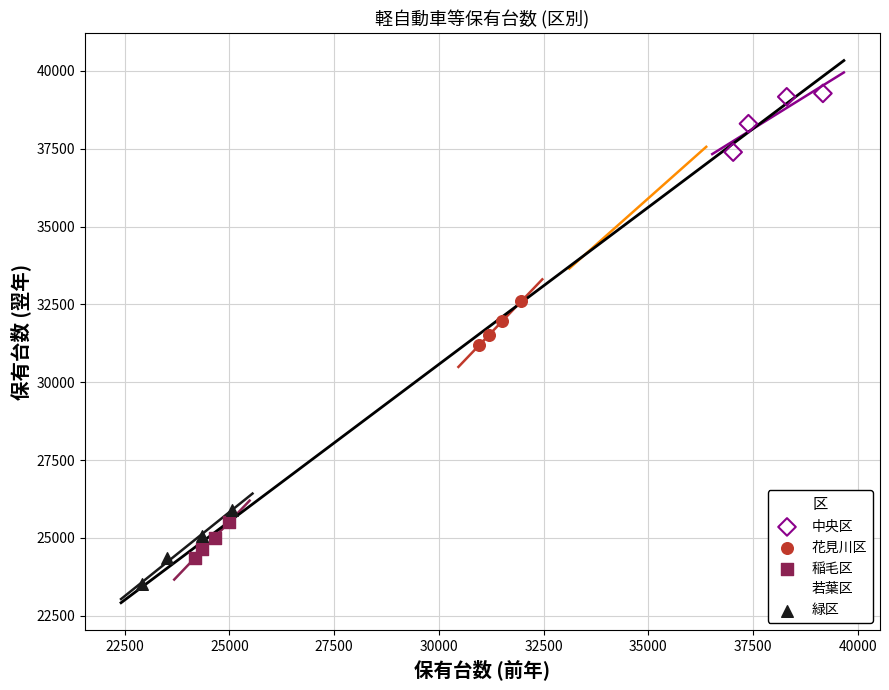

Which series contains the highest Y value?

中央区